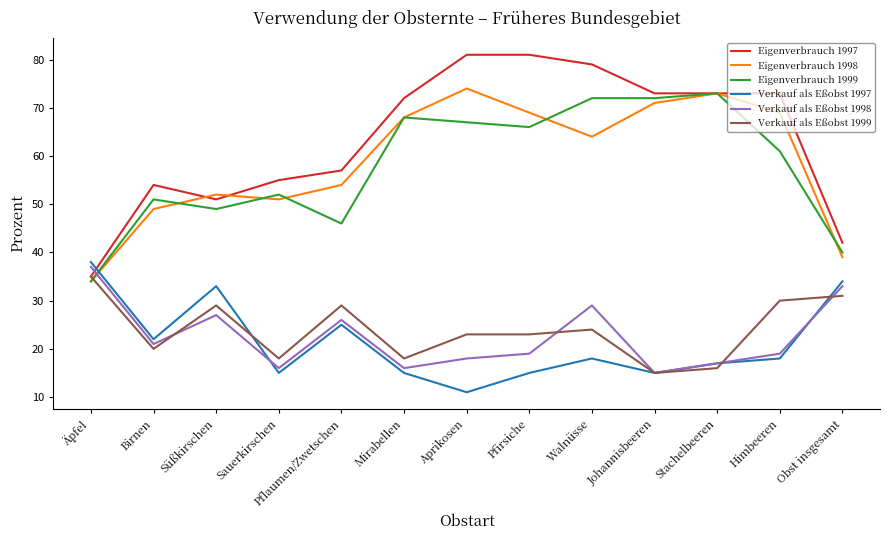

What position from the right is Mirabellen?

8